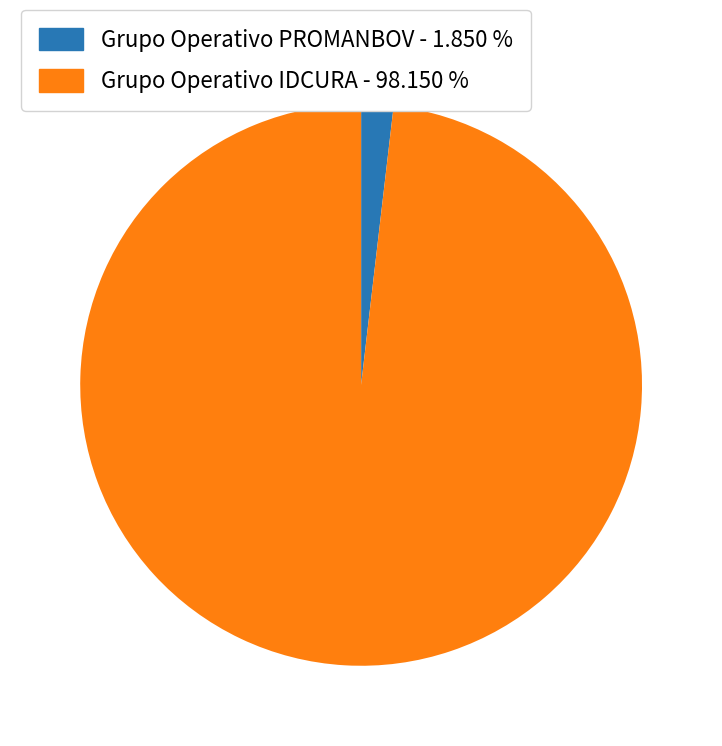

Is Grupo Operativo PROMANBOV the majority of the pie?

No